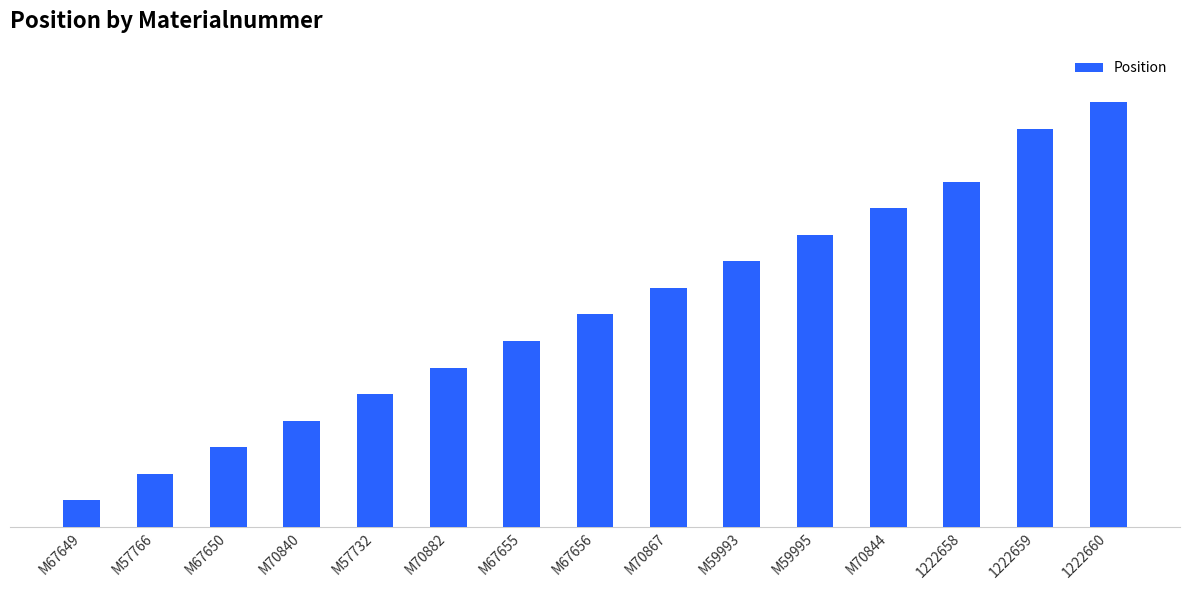

Does the chart contain any negative values?

No